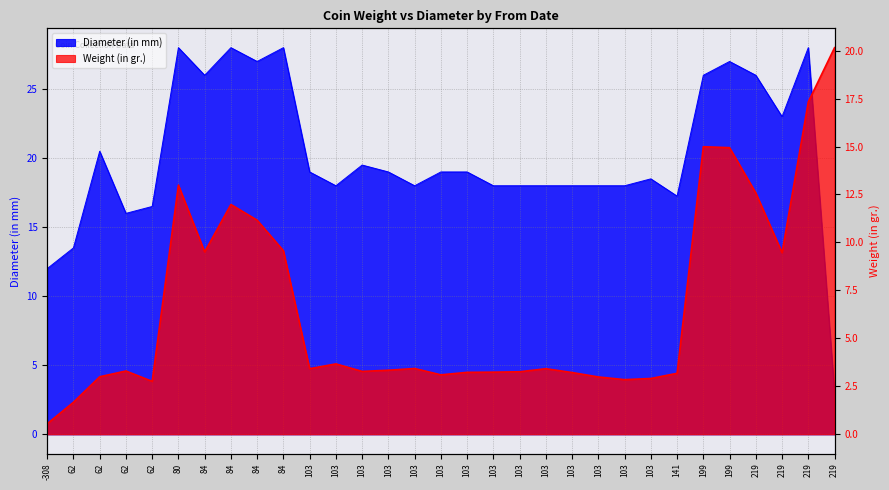

Is the value of Weight (in gr.) at 141 greater than the value of Diameter (in mm) at 80?

No